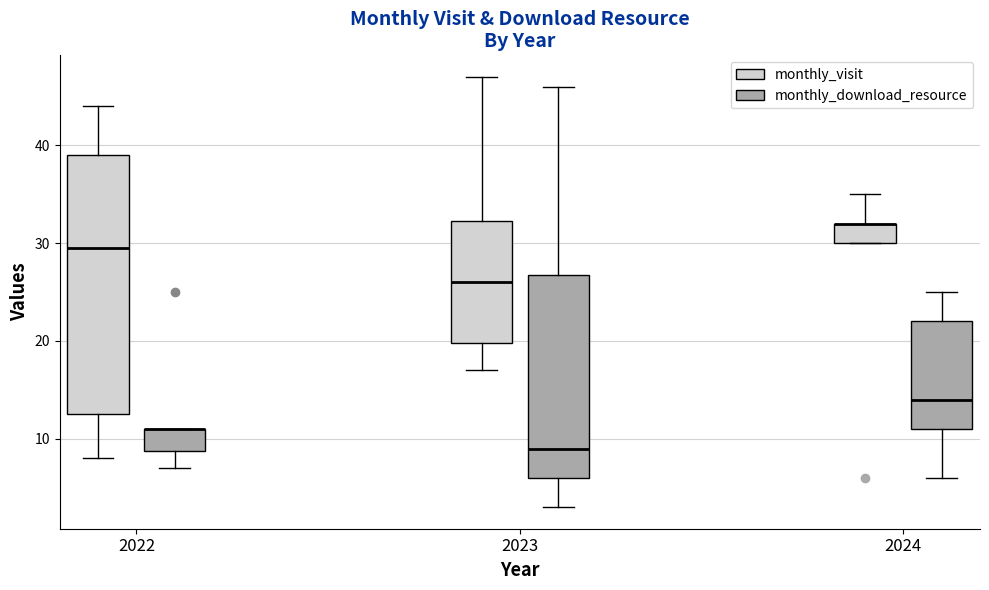

Reading left to right, transcribe this box plot: for each box, give where its median line is, the range the box spans, and where its two whiskers end, as read against the y-axis. The values are not printed on the chart, so give them approximately, as read against the axis.

2022 (monthly_visit): median 30, box 13 to 39, whiskers 8 to 44
2022 (monthly_download_resource): median 11 (drawn on the box's upper edge), box 9 to 11, whiskers 7 to 11
2023 (monthly_visit): median 26, box 20 to 32, whiskers 17 to 47
2023 (monthly_download_resource): median 9, box 6 to 27, whiskers 3 to 46
2024 (monthly_visit): median 32 (drawn on the box's upper edge), box 30 to 32, whiskers 30 to 35
2024 (monthly_download_resource): median 14, box 11 to 22, whiskers 6 to 25